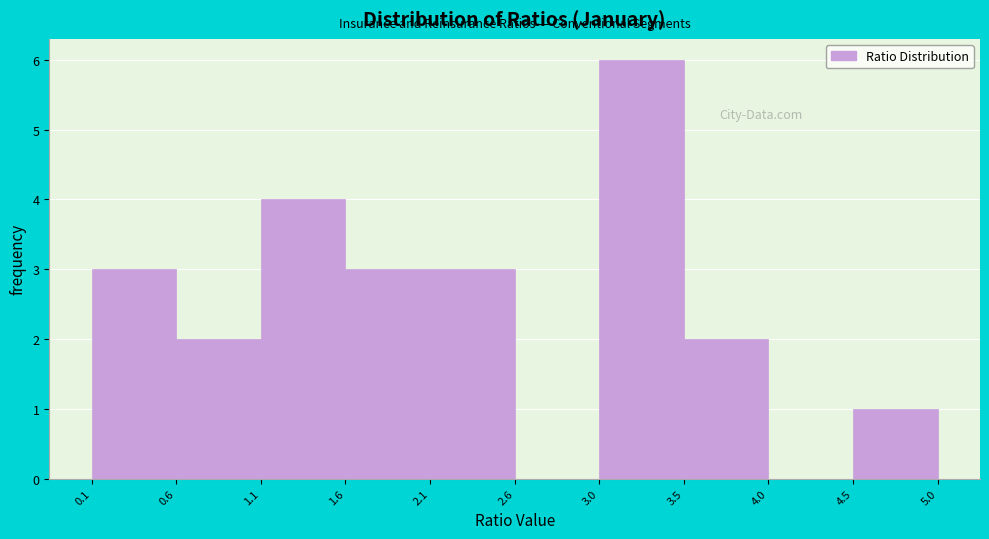

Reading left to right, transcribe this chart: for each bar, give the range it covers on the x-axis and its height. The values are not printed on the chart, so give them approximately, as read against the axis.

0.1 to 0.6: 3
0.6 to 1.1: 2
1.1 to 1.6: 4
1.6 to 2.1: 3
2.1 to 2.6: 3
2.6 to 3.0: 0
3.0 to 3.5: 6
3.5 to 4.0: 2
4.0 to 4.5: 0
4.5 to 5.0: 1